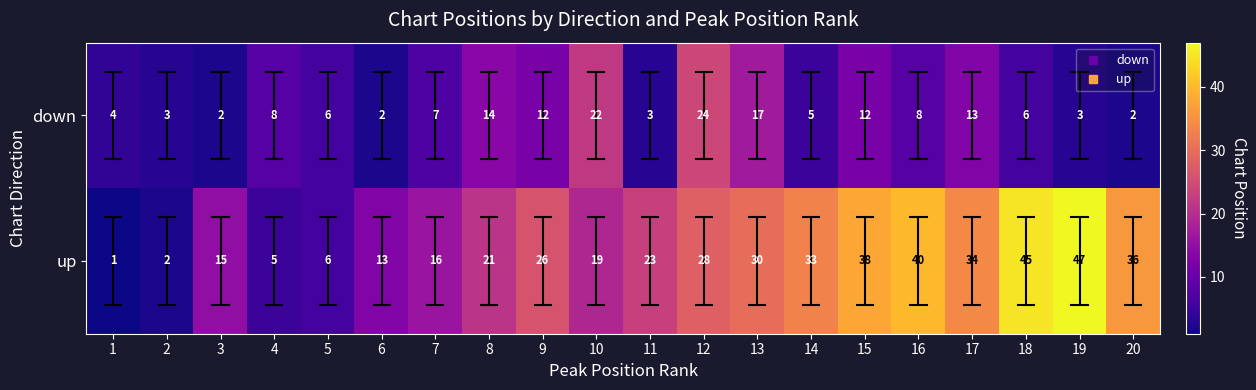

At which category does the chart reach its peak across all series?

19